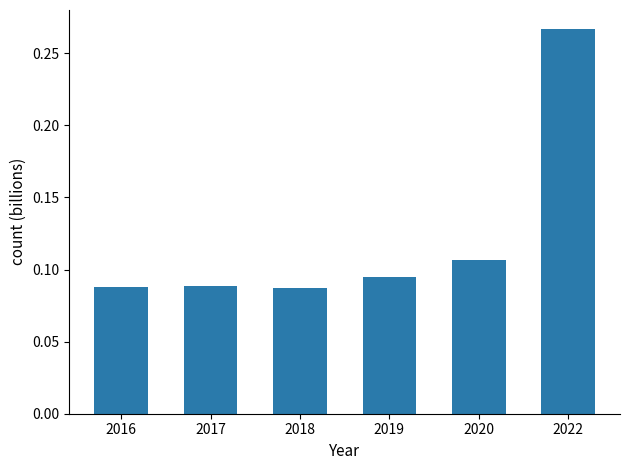

Count the values in the range 0 to 1.

6